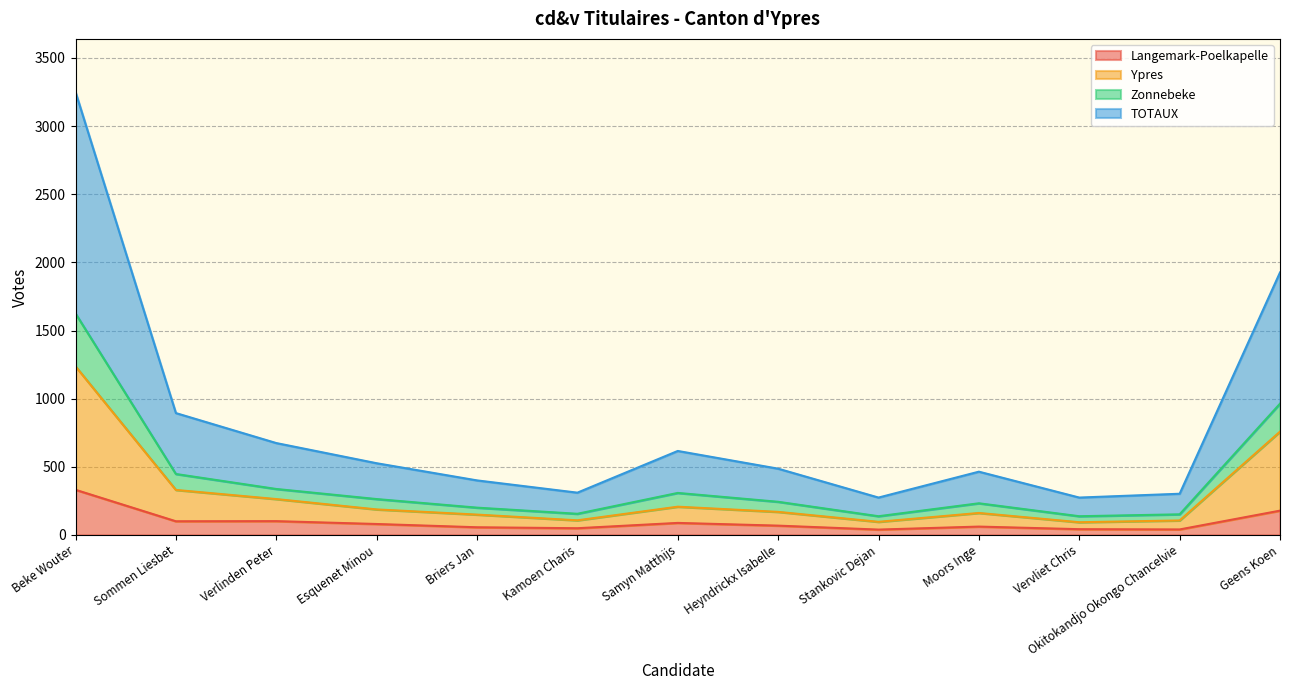

Between Beke Wouter and Esquenet Minou, which is larger?

Beke Wouter